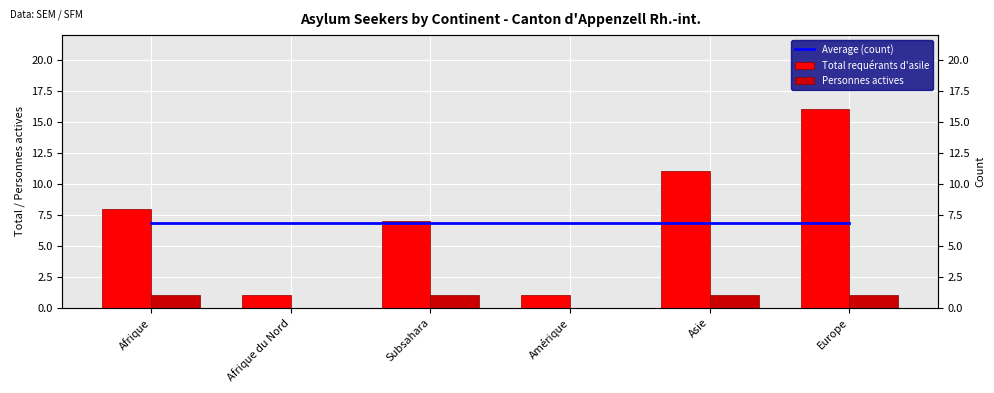

Reading left to right, list all the values displayed in this chart.

Average (count): Afrique=6.8	Afrique du Nord=6.8	Subsahara=6.8	Amérique=6.8	Asie=6.8	Europe=6.8
Total requérants d'asile: Afrique=8.0	Afrique du Nord=1.0	Subsahara=7.0	Amérique=1.0	Asie=11.0	Europe=16.0
Personnes actives: Afrique=1.0	Afrique du Nord=0.0	Subsahara=1.0	Amérique=0.0	Asie=1.0	Europe=1.0